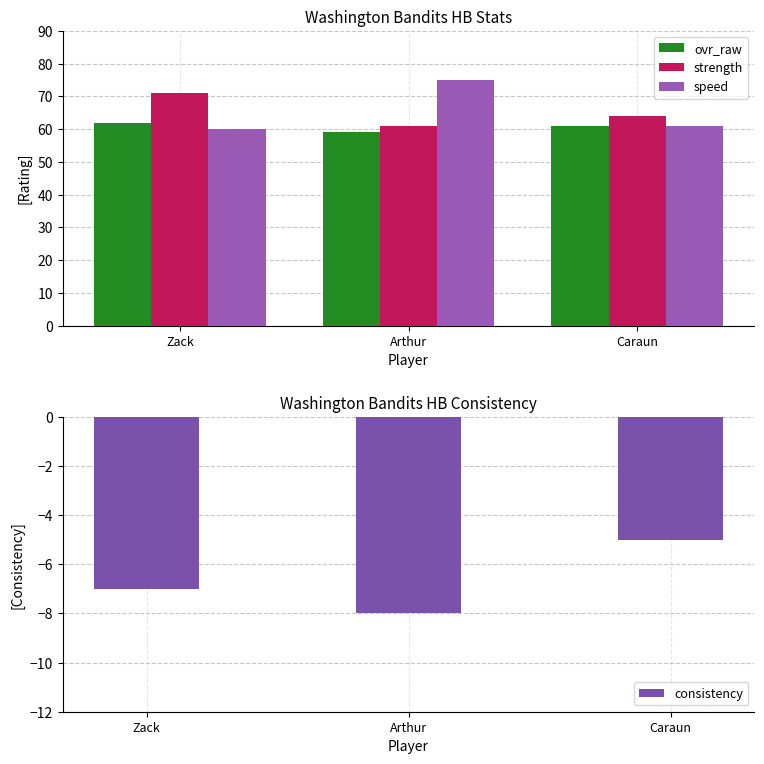

How many bars are there in each group?

4